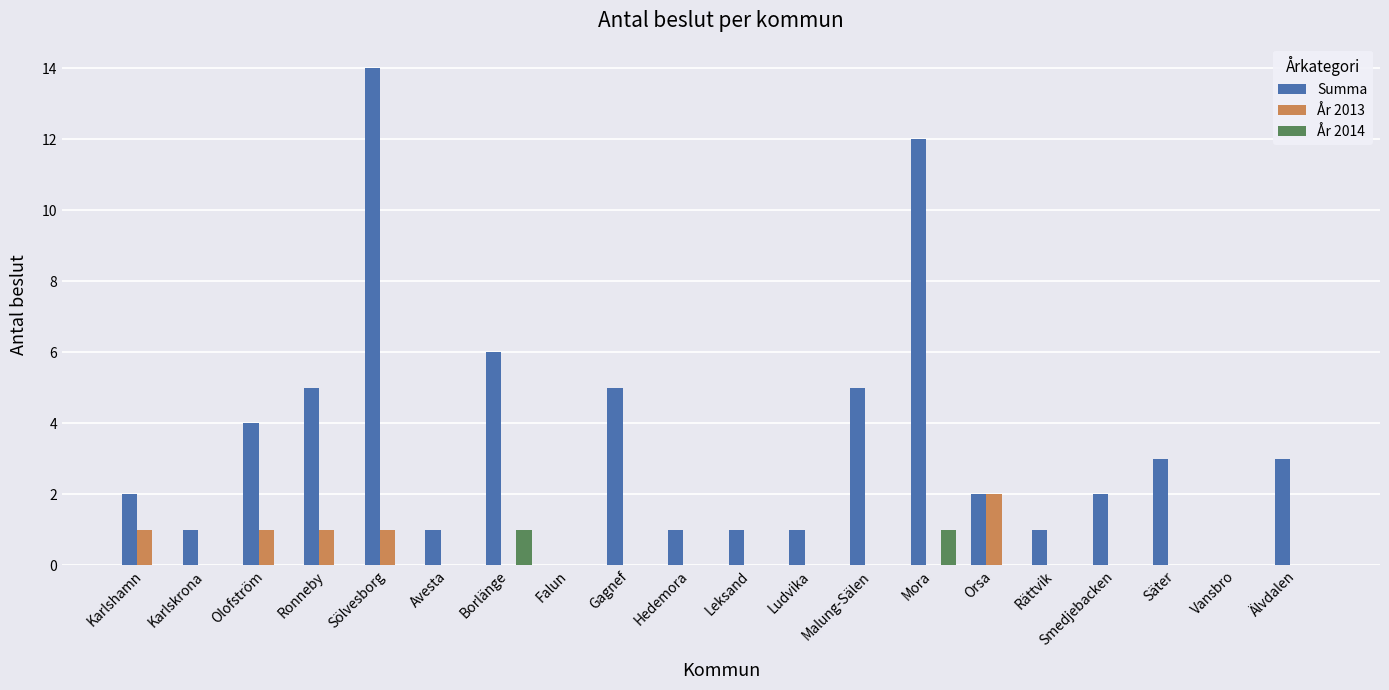

What are all the series names shown in the legend?

Summa, År 2013, År 2014